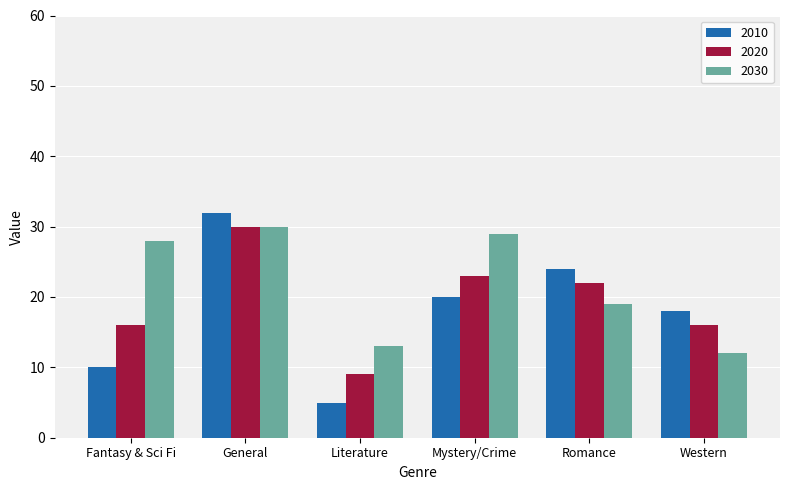

What is the difference between the second highest and second lowest values in the 2010 series?

14